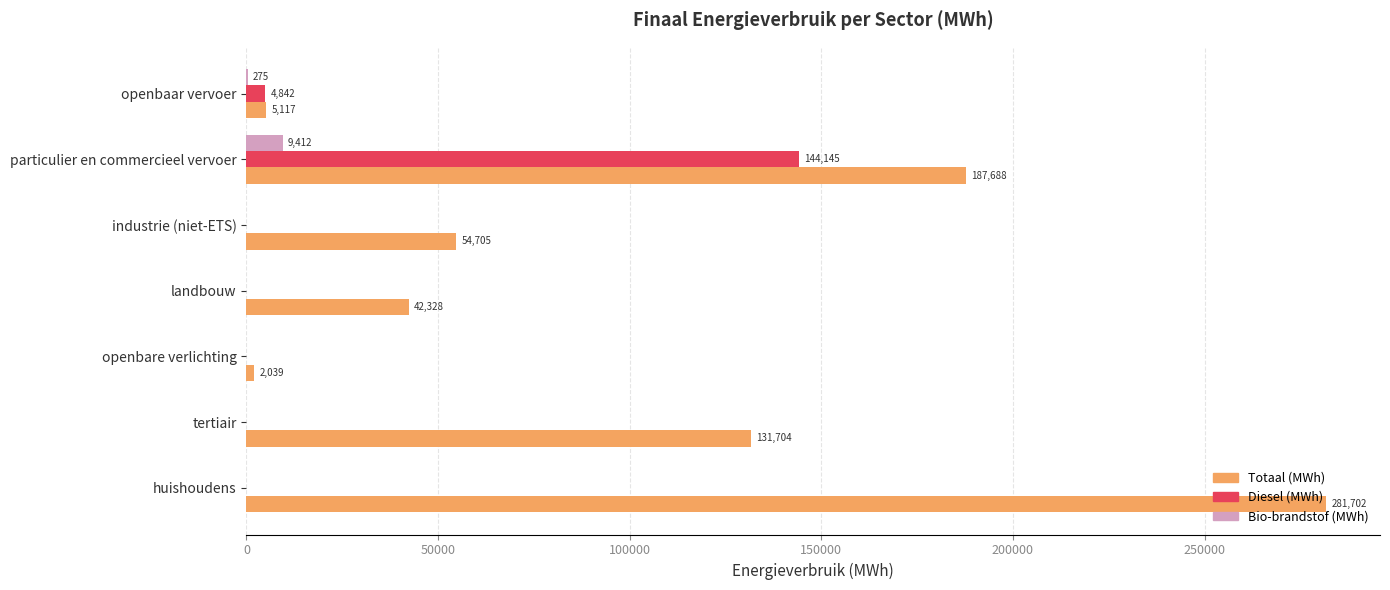

At which label is Totaal (MWh) closest to 141870?

tertiair